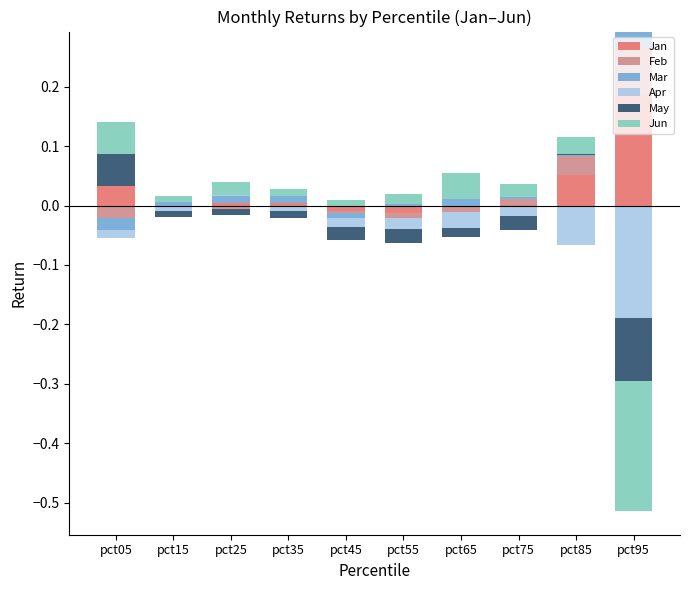

What is the highest value of the Feb series?

0.1